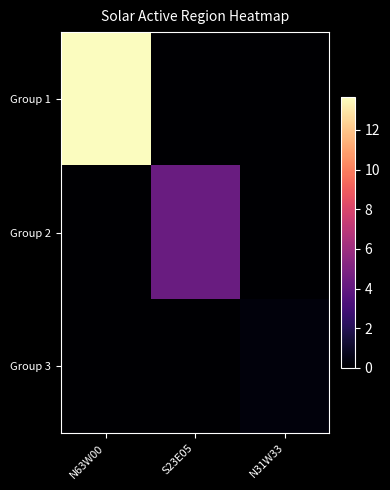

Reading right to left, what are all the values shown in this chart?

Group 1: N31W33=0.0	S23E05=0.0	N63W00=13.6
Group 2: N31W33=0.0	S23E05=4.3	N63W00=0.0
Group 3: N31W33=0.3	S23E05=0.0	N63W00=0.0